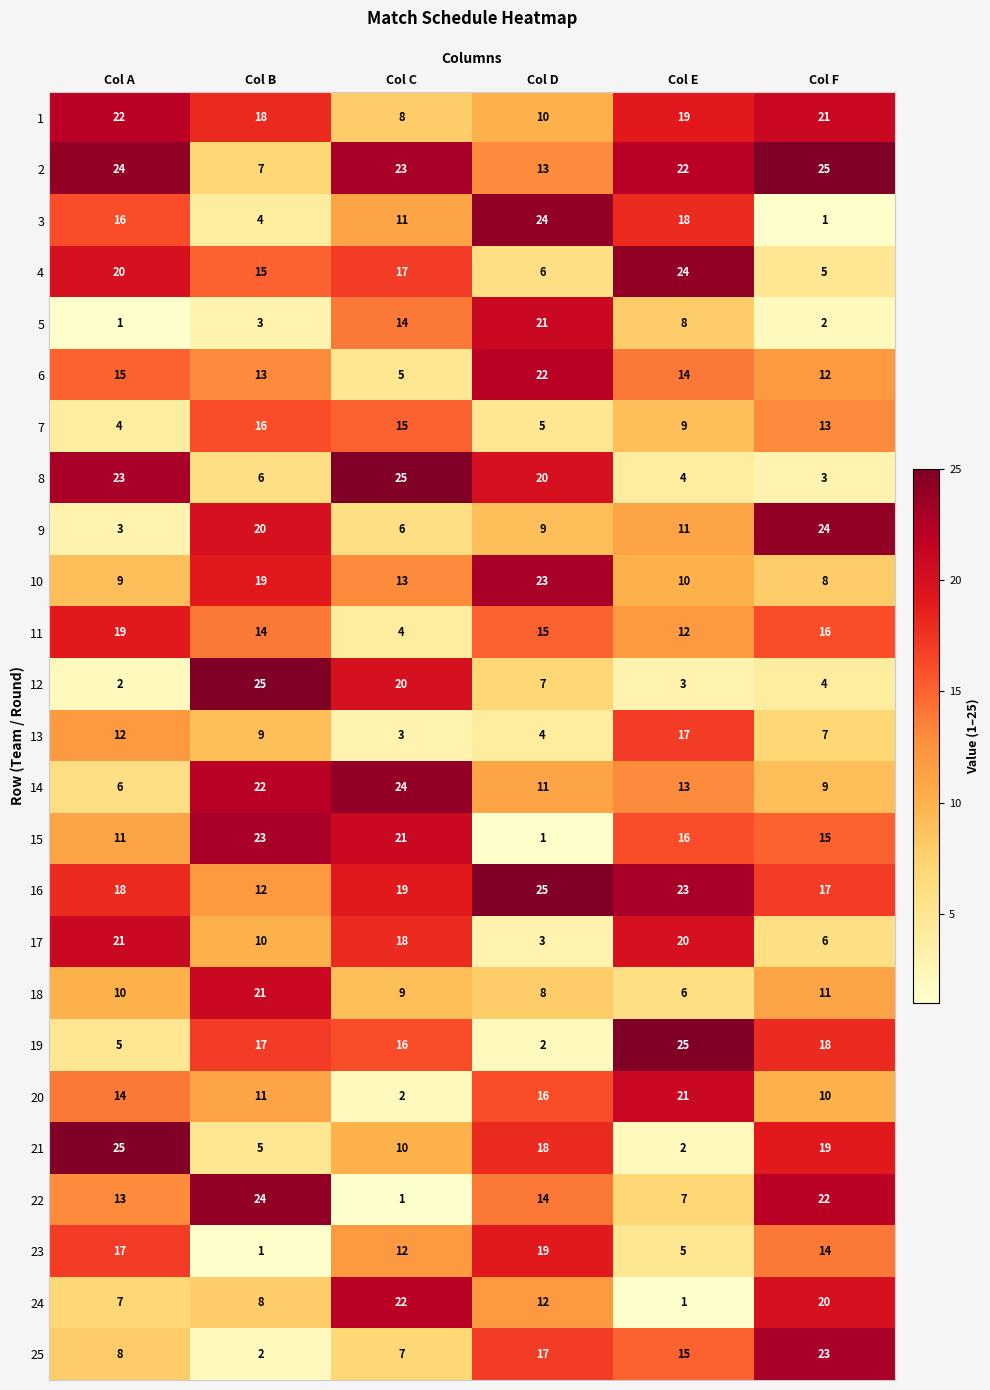

What is the total value across all series at Col A?

325